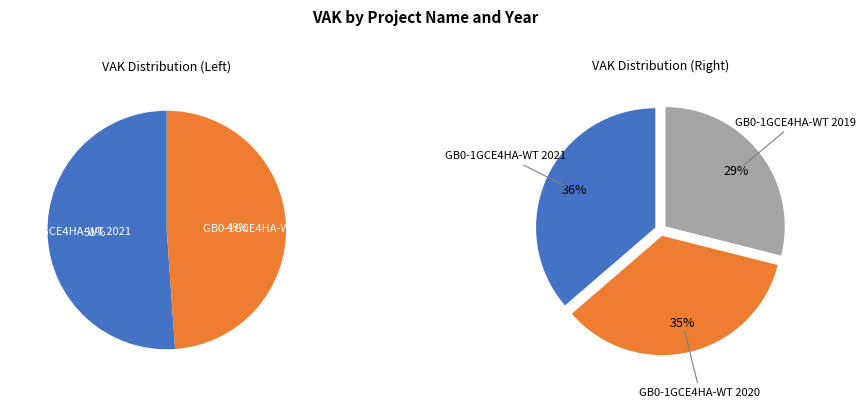

Which category has the biggest portion of the pie?

2021 (GB0-1GCE4HA-WT)